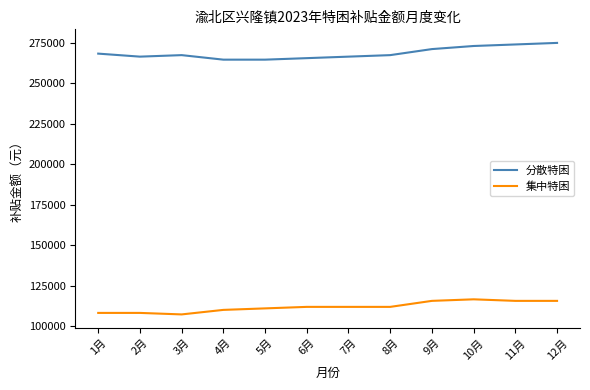

True or false: 集中特困 and 分散特困 intersect in this chart.

False